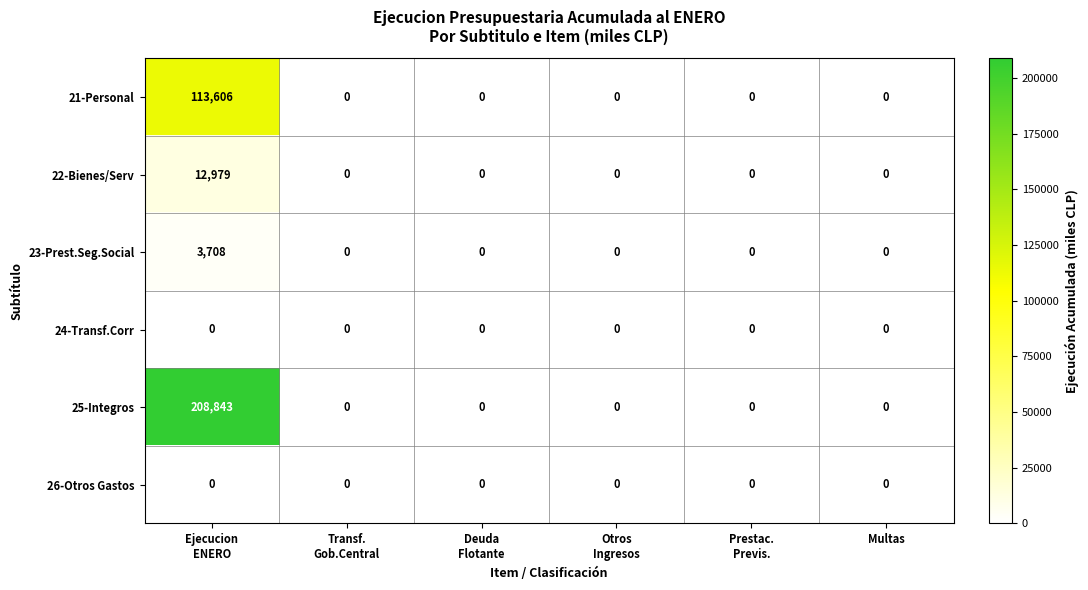

Which series has the widest spread of values?

25-Integros